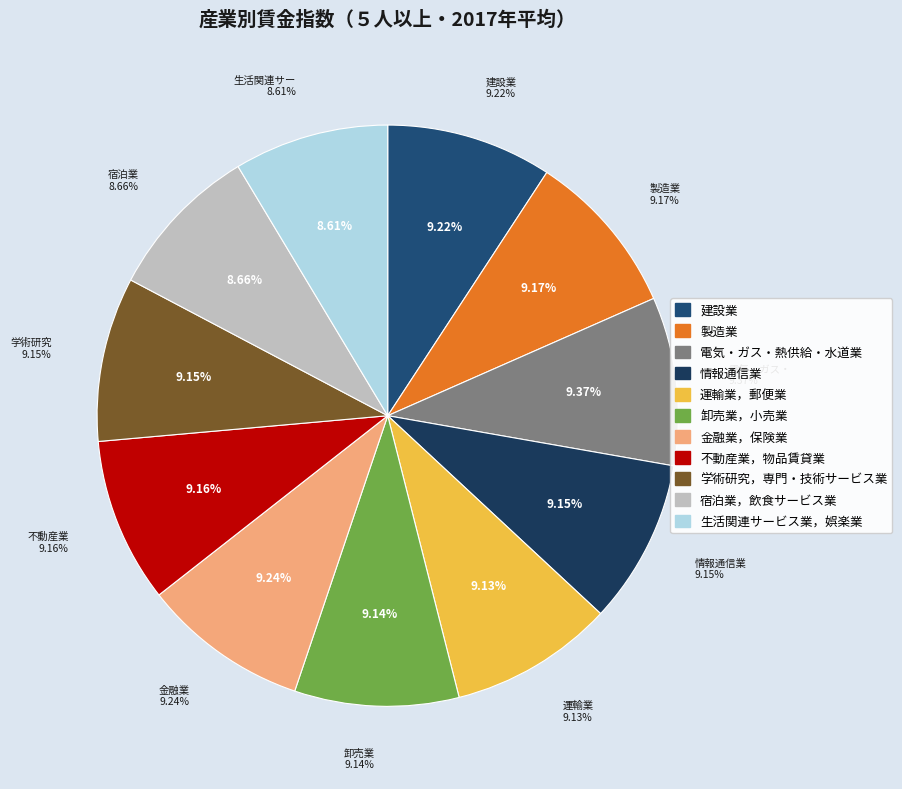

Count the number of slices in the pie.

11